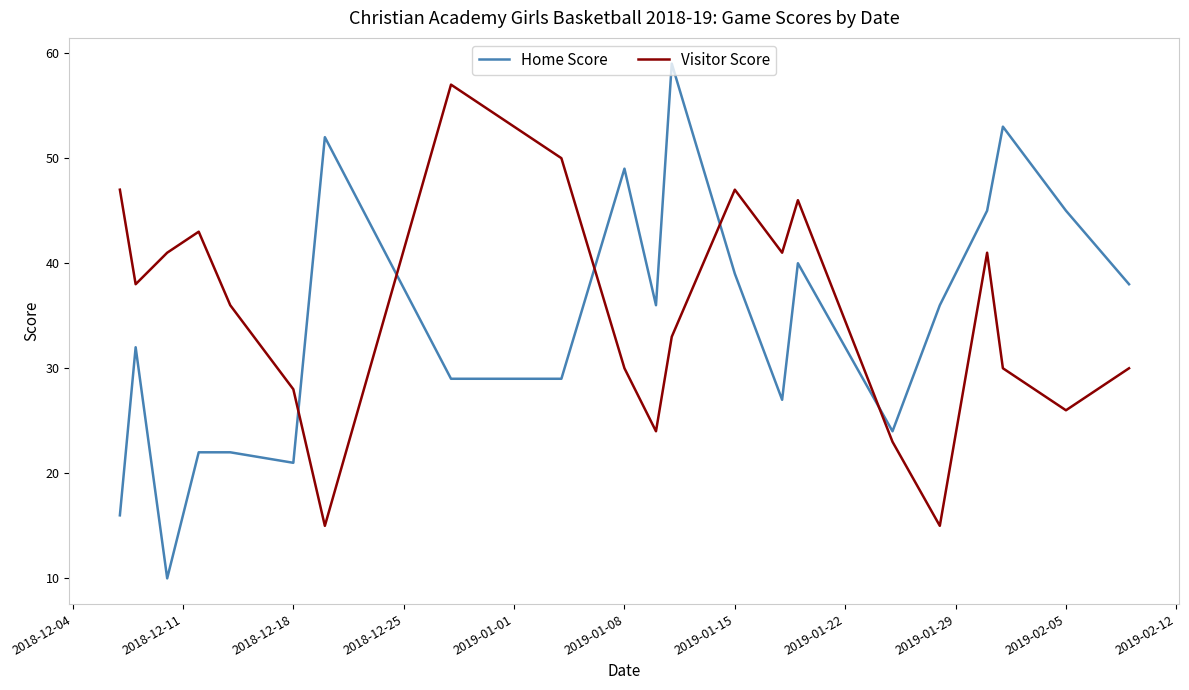

True or false: Visitor Score and Home Score intersect in this chart.

True